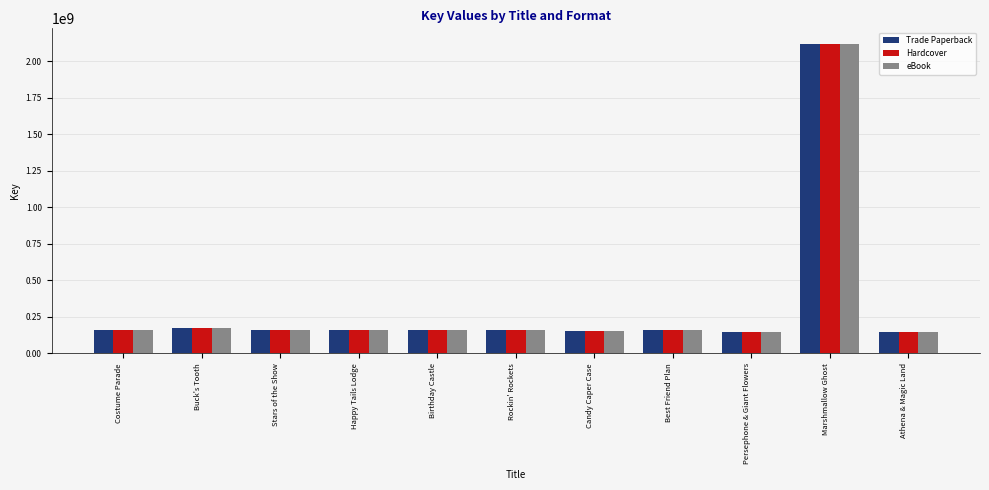

What is the label of the 1st bar from the left?

Costume Parade